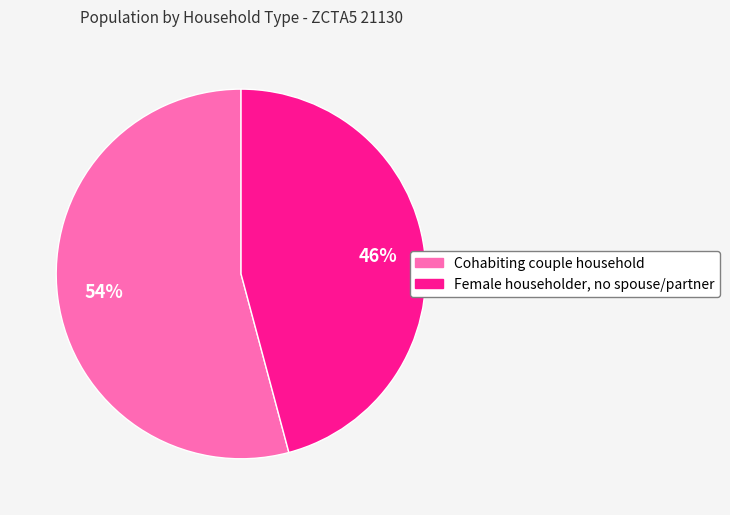

To the nearest percent, what is the average slice percentage?

50%